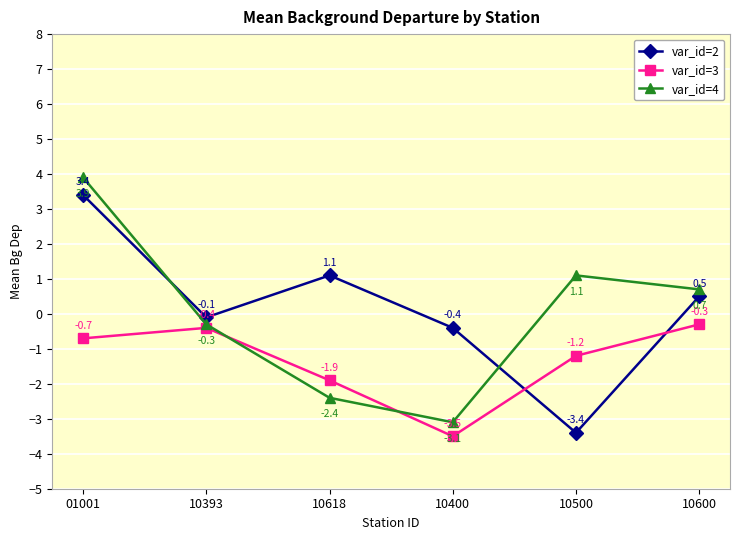

What is the value of the var_id=2 point at the 5th from the left?

-3.4